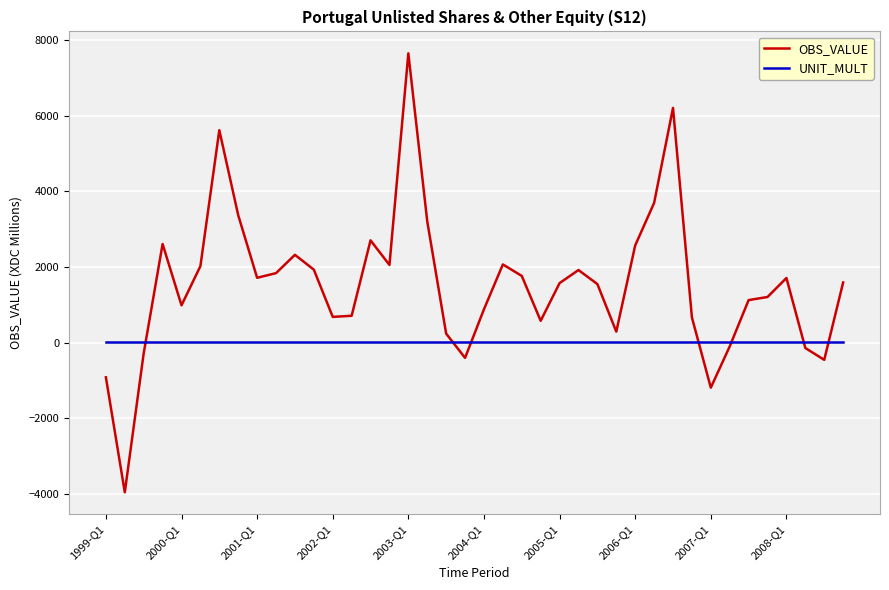

Which series has the largest total across all categories?

OBS_VALUE